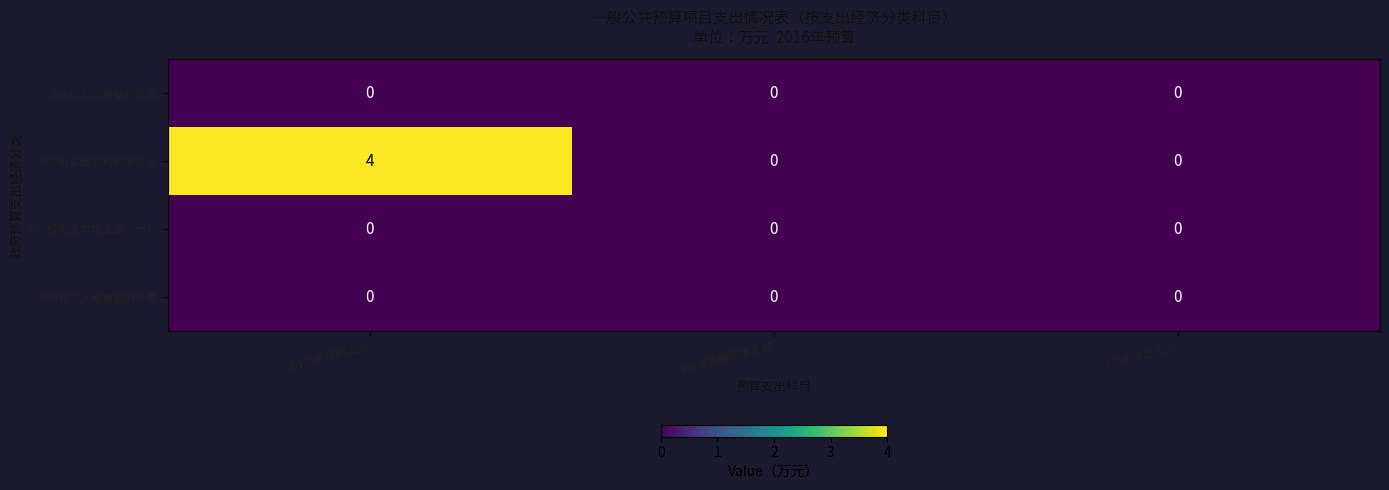

Reading left to right, list all the values displayed in this chart.

501机关工资福利支出: 0	0	0
502机关商品和服务支出: 4	0	0
503机关资本性支出（一）: 0	0	0
509对个人和家庭的补助: 0	0	0